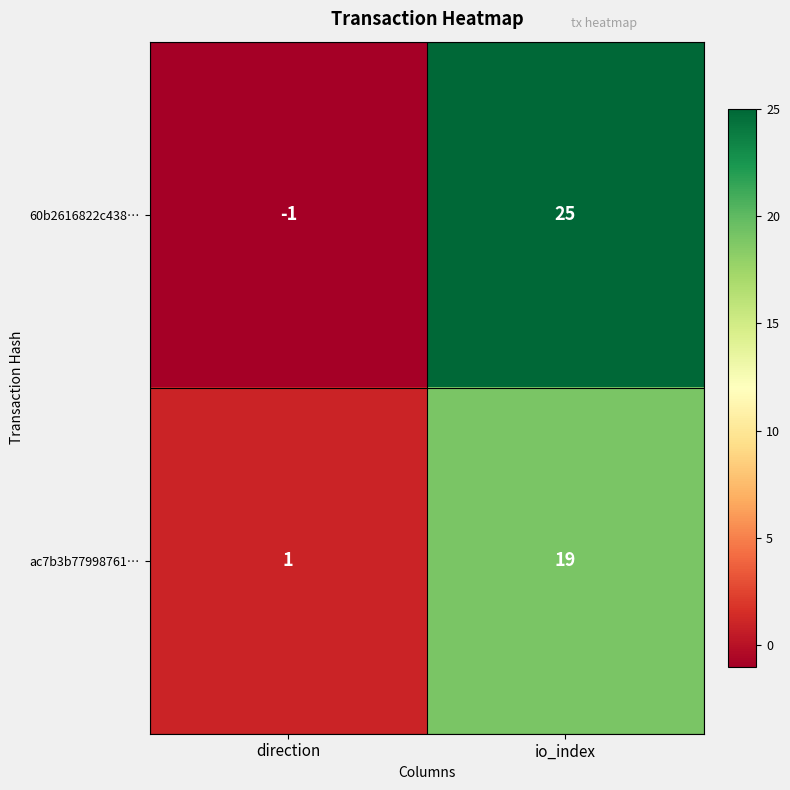

List the series in order of their overall mean, lowest first.

ac7b3b77998761…, 60b2616822c438…